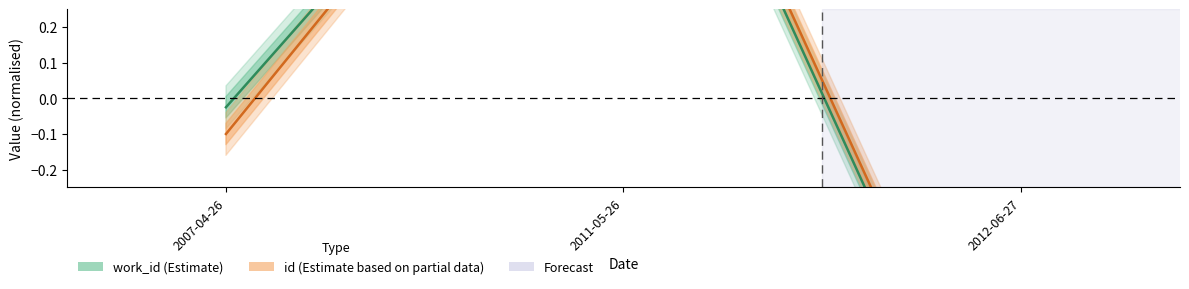

What position from the right is 2007-04-26?

3